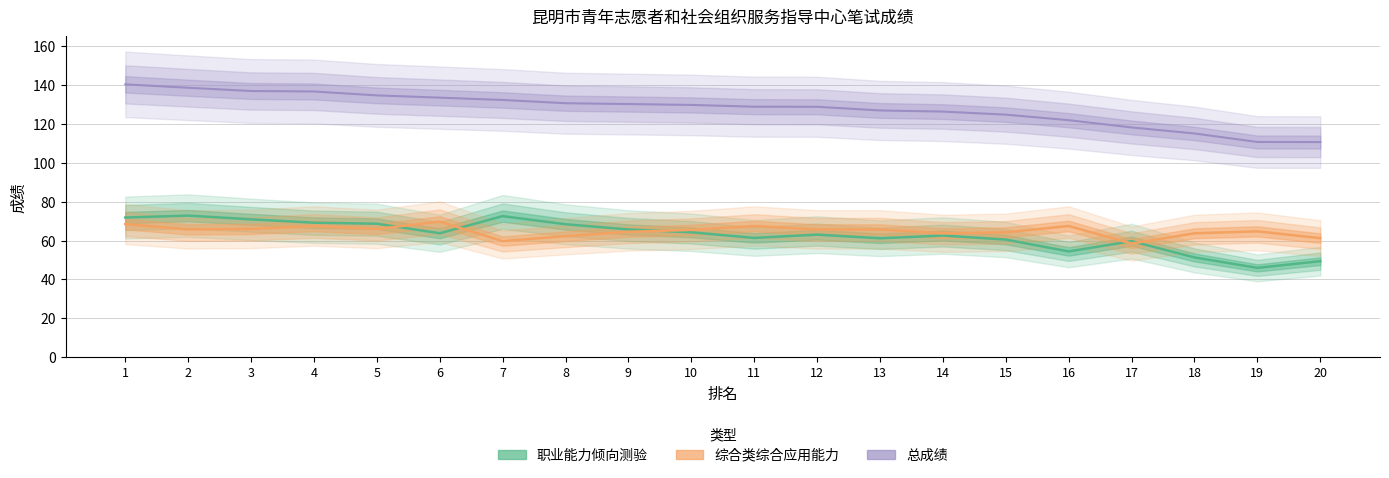

Reading left to right, transcribe all the data shown in this chart.

职业能力倾向测验: 71.9	72.9	70.9	69.2	68.7	63.8	72.6	68.4	65.7	64.3	61.4	63.1	61.2	62.6	60.5	54.4	59.7	51.4	46.0	49.4
综合类综合应用能力: 68.5	65.8	66.0	67.5	66.0	69.8	59.8	62.2	64.5	65.5	67.5	65.8	65.8	63.8	64.2	67.5	58.5	63.8	64.8	61.2
总成绩: 140.4	138.6	136.9	136.7	134.7	133.5	132.3	130.7	130.2	129.8	128.9	128.8	126.9	126.3	124.8	121.9	118.2	115.1	110.7	110.7